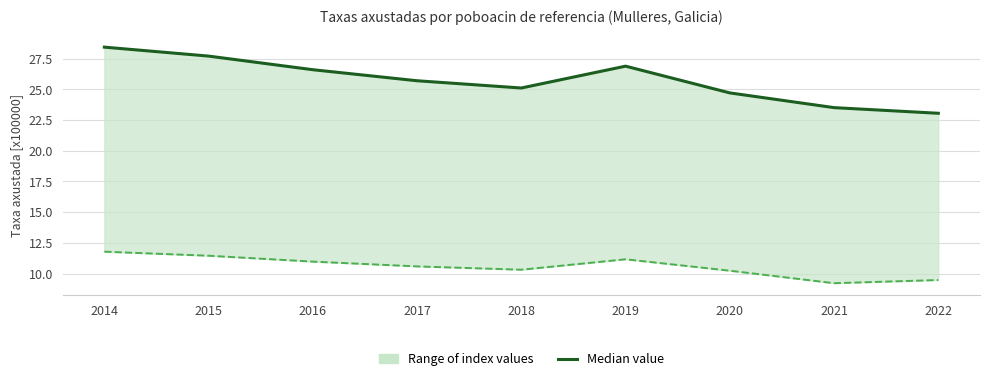

Which series has the widest spread of values?

Median value (Pob. 2011)